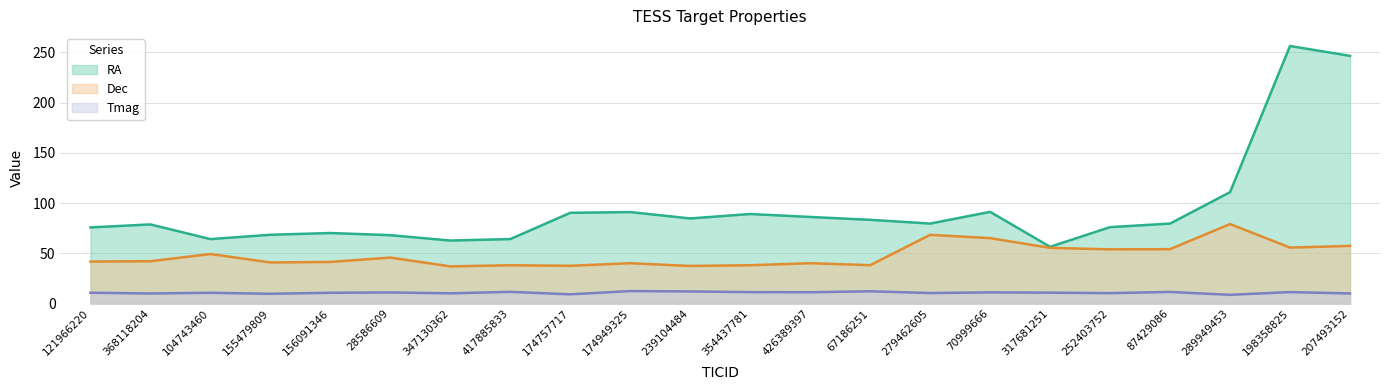

What are all the series names shown in the legend?

RA, Dec, Tmag